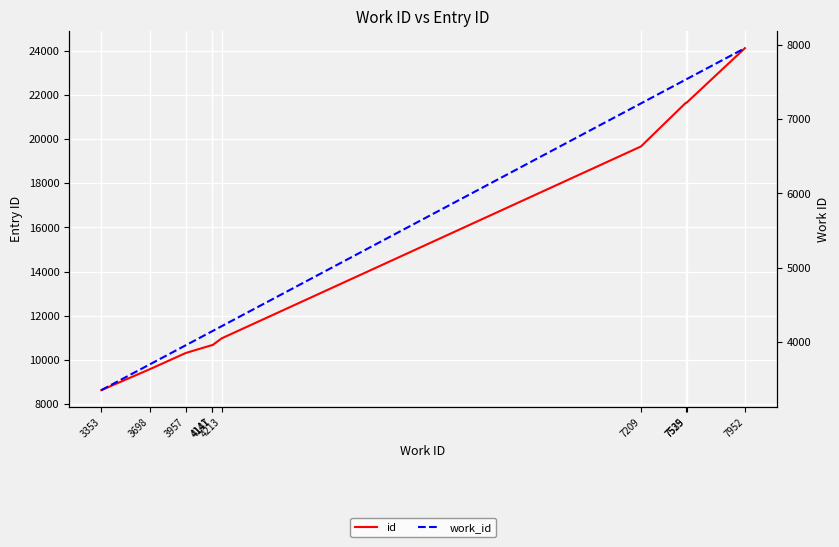

Rank the series by their maximum value, from lowest to highest.

work_id, id